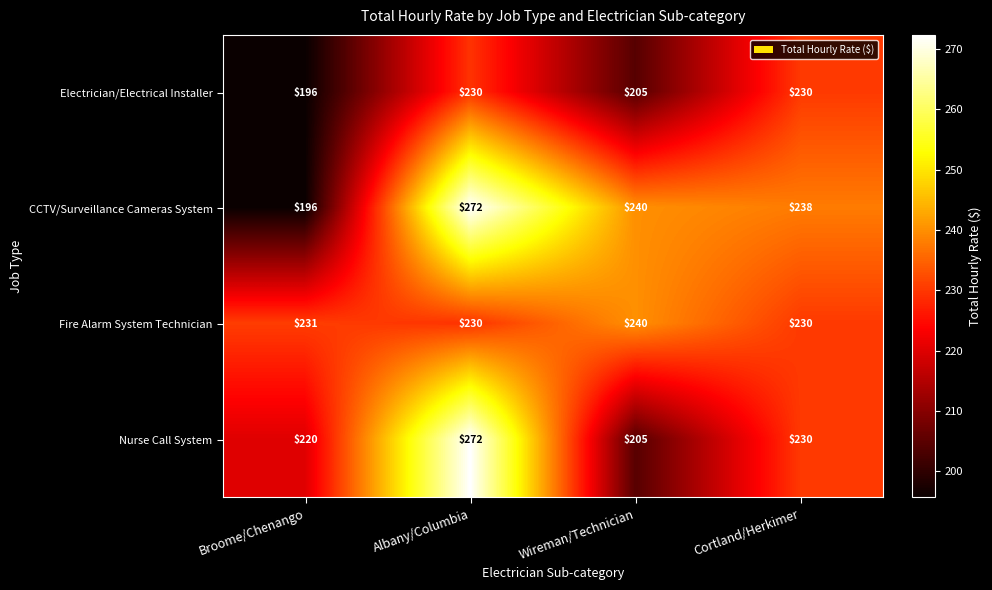

Which series changed the most between Albany/Columbia and Wireman/Technician?

Nurse Call System